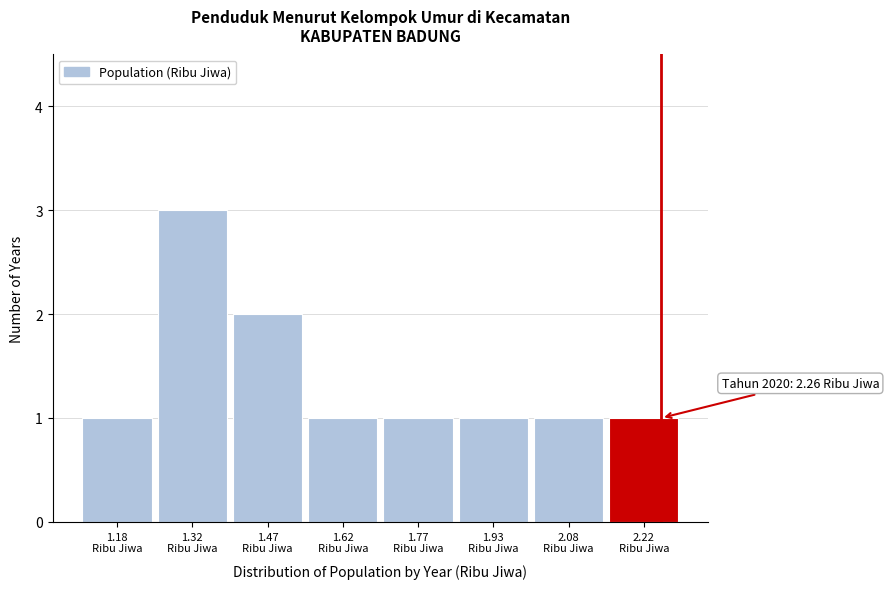

Which range on the x-axis has the tallest bar?

1.25 to 1.40